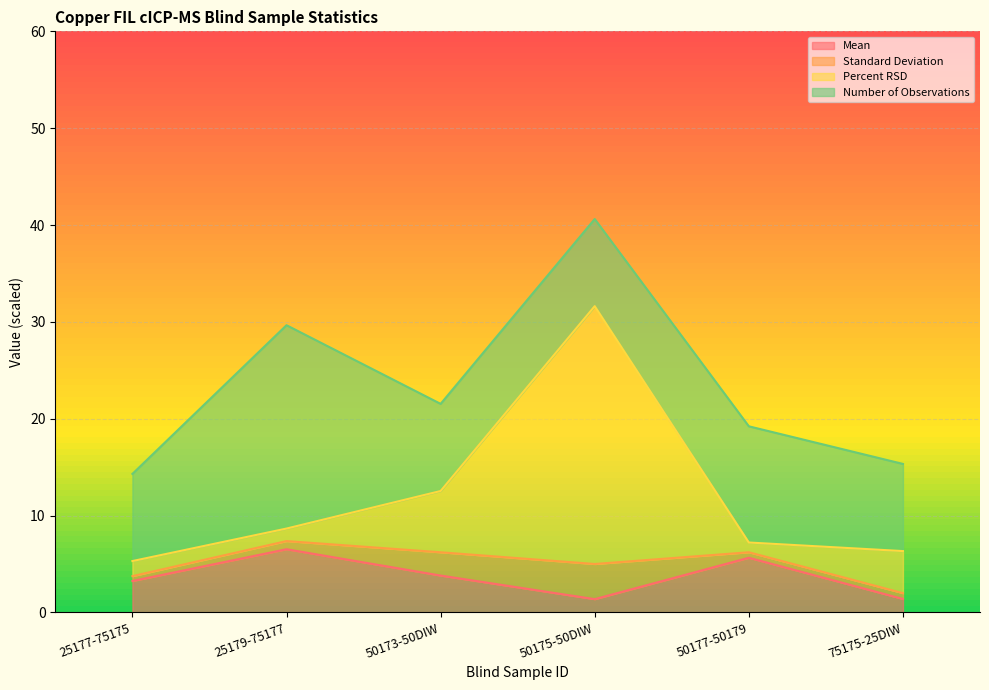

Between 25179-75177 and 50175-50DIW, which is larger?

25179-75177